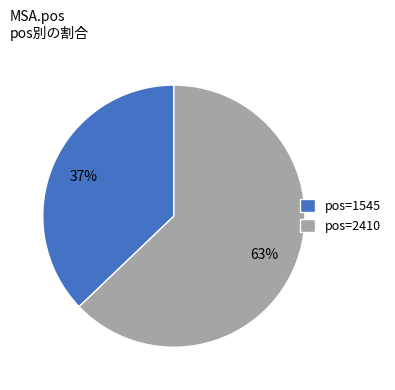

What is the largest slice in the pie chart?

pos=2410